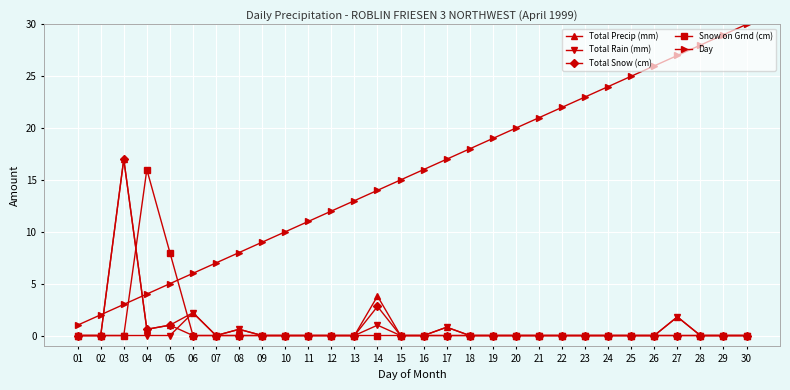

Which category has the highest value in the Total Precip (mm) series?

03